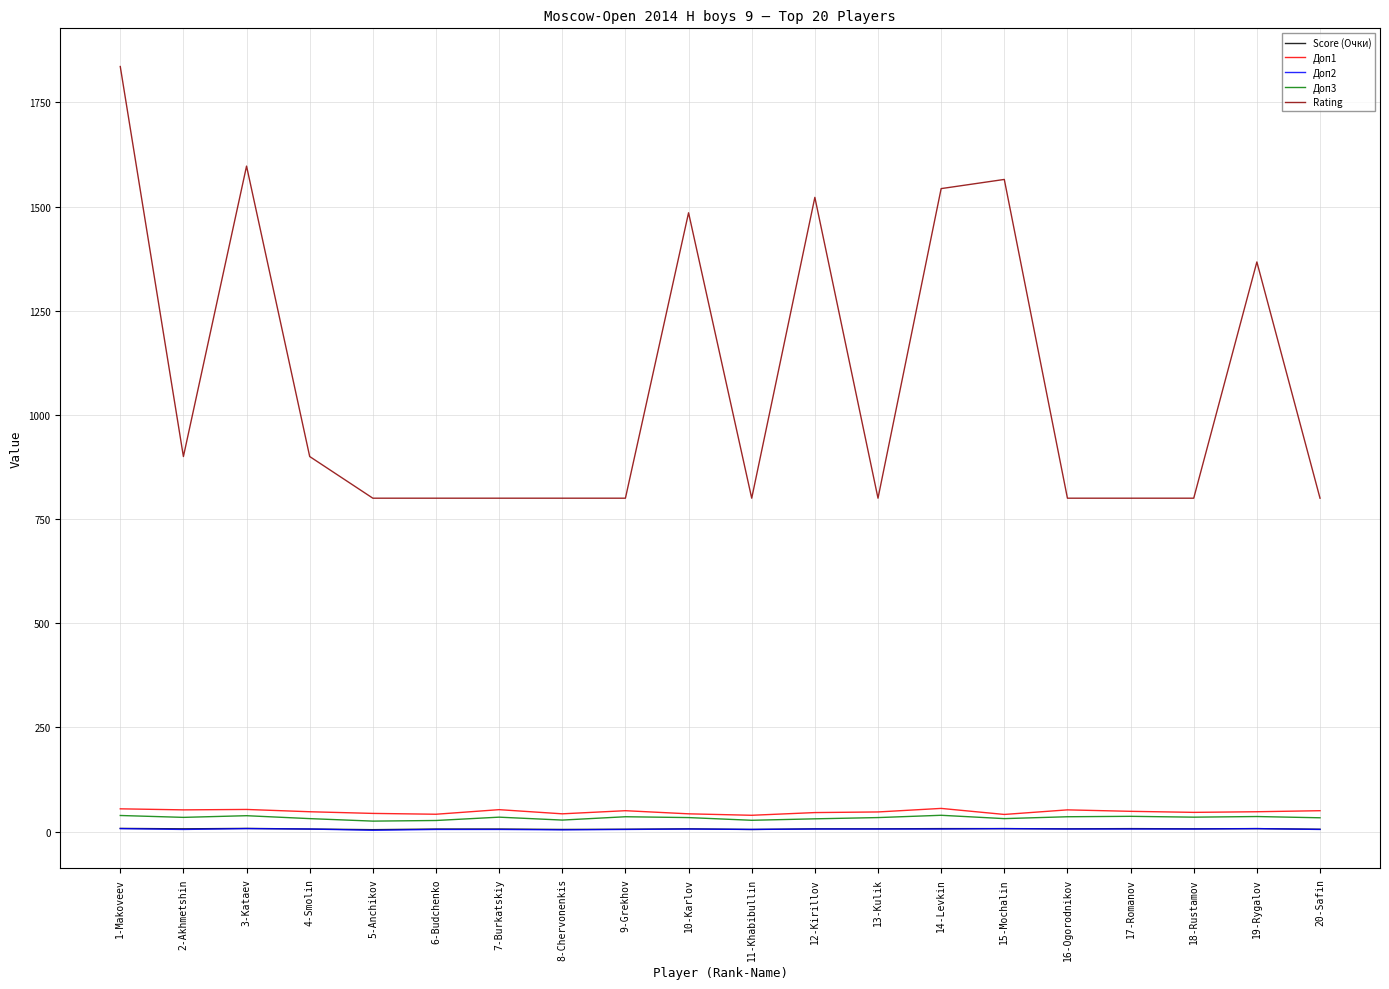

Which series has the largest total across all categories?

Rating